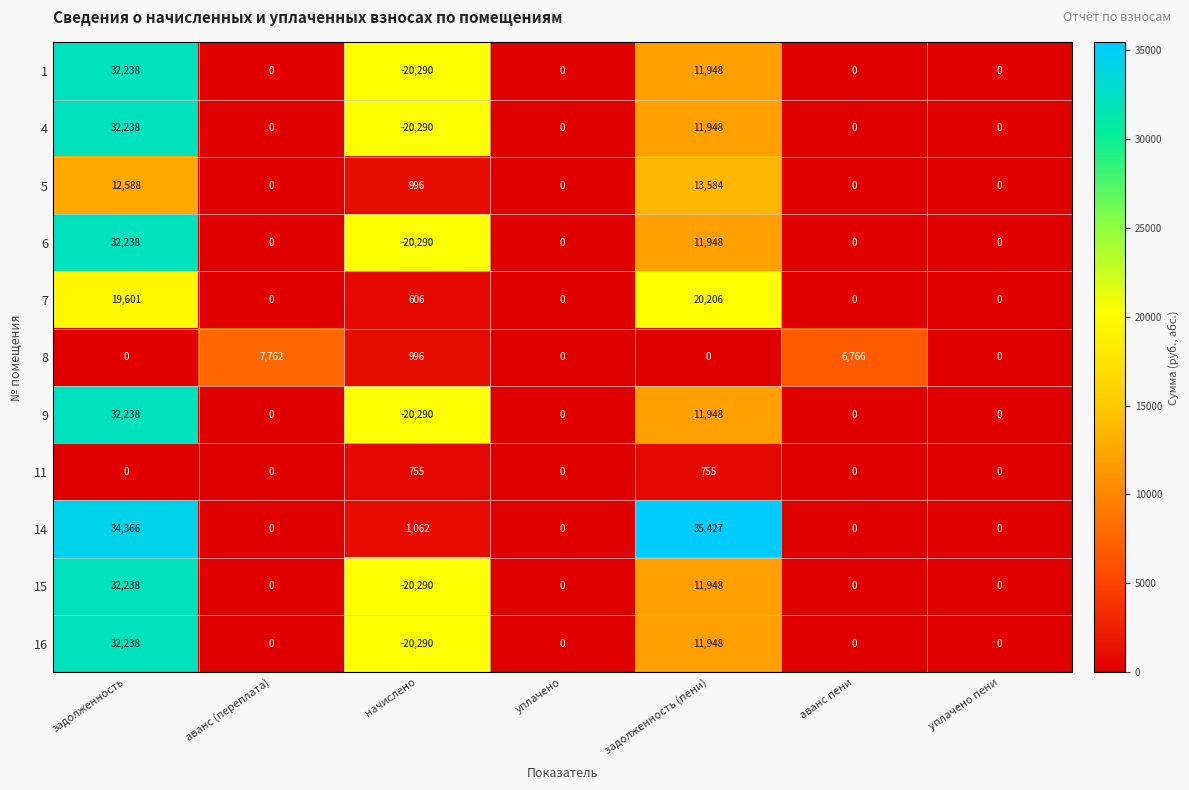

What is the difference between the maximum and minimum values in the 9 series?

52528